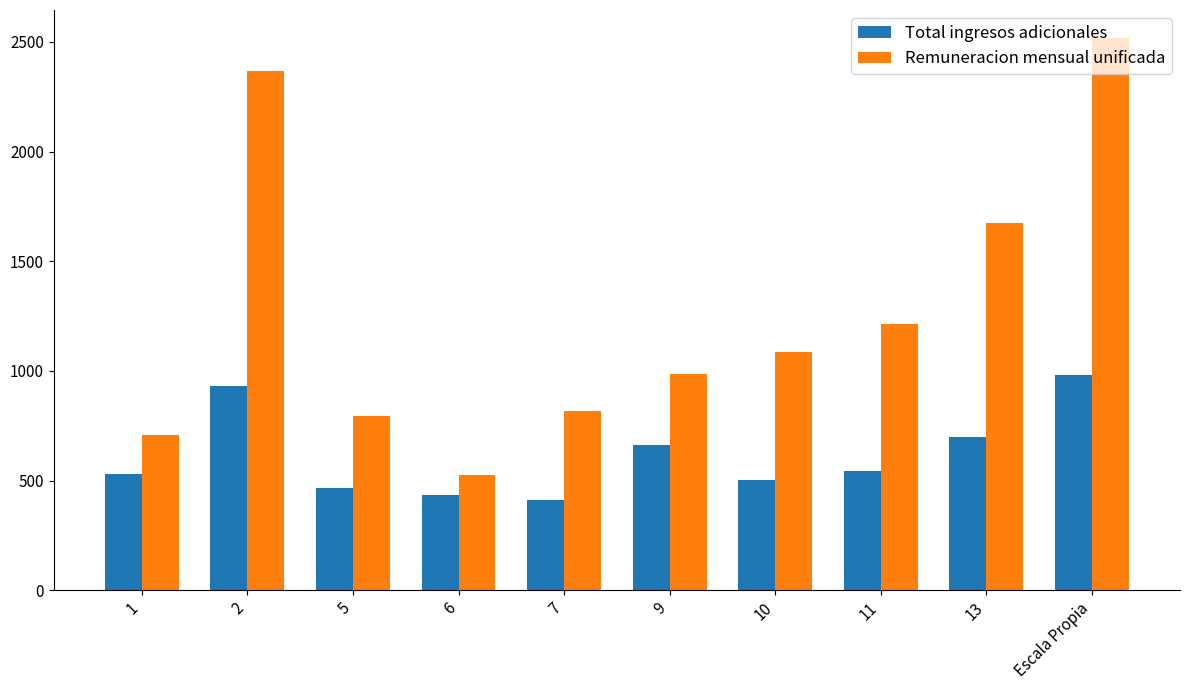

What is the difference between the second highest and second lowest values in the Remuneracion mensual unificada series?

1660.0